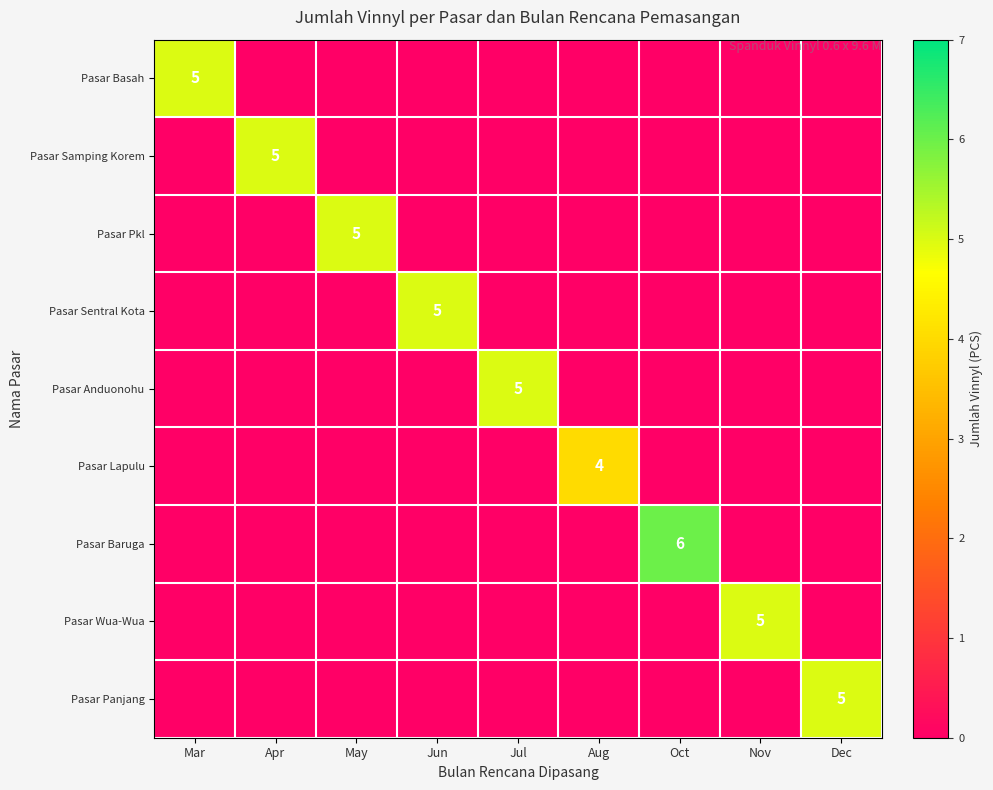

How many series are shown in this chart?

9